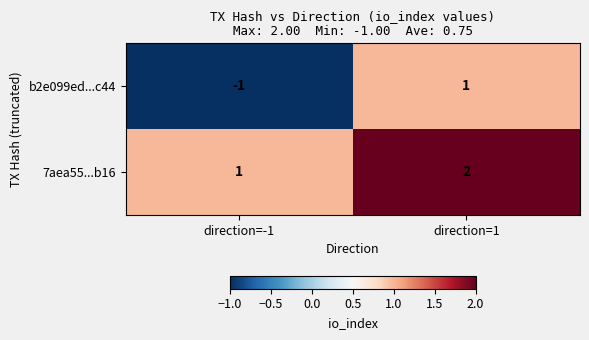

At direction=-1, list the series in order from smallest to largest.

b2e099ed...c44, 7aea55...b16